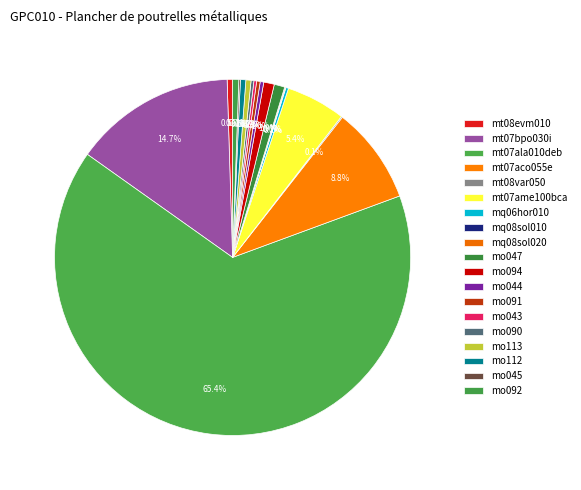

Is the sum of mq08sol020 and mt07ame100bca greater than half?

No